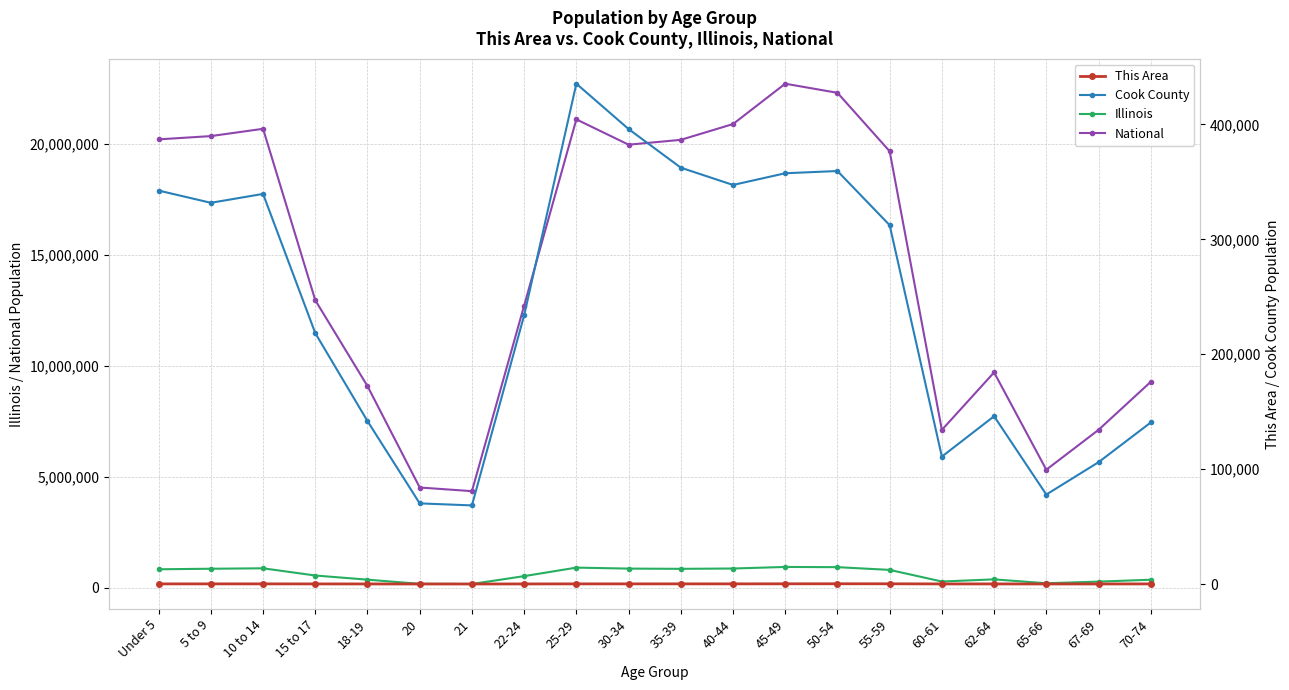

What is the difference between the Illinois values at 45-49 and 15 to 17?

385345